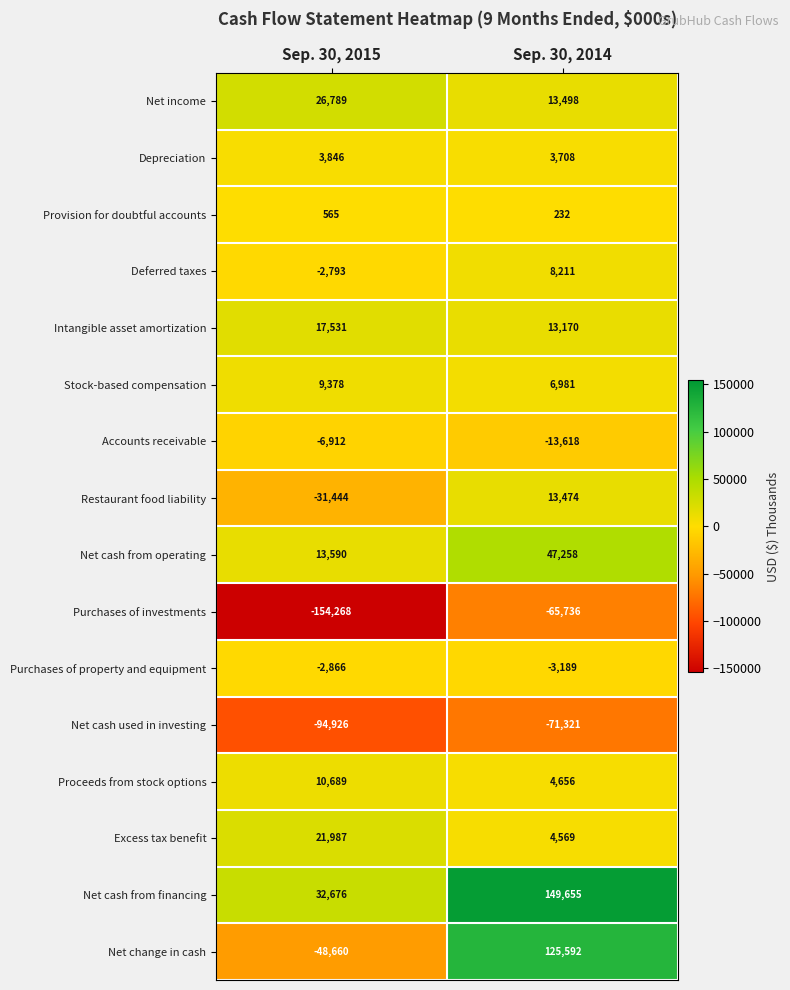

What value does the Intangible asset amortization series have at Sep. 30, 2014, to the nearest 100?

13200